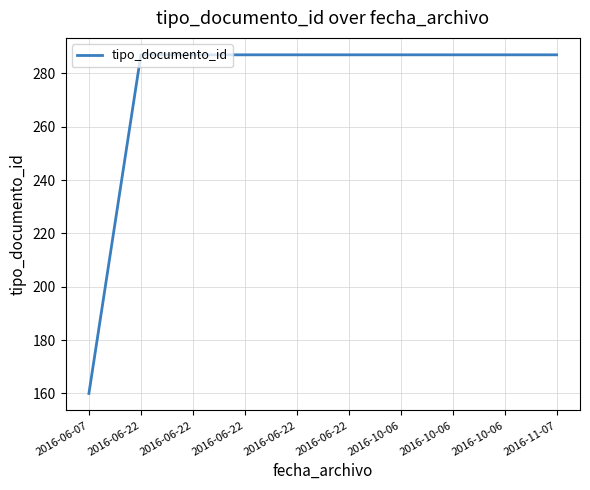

What is the difference between the second highest and minimum values?

127